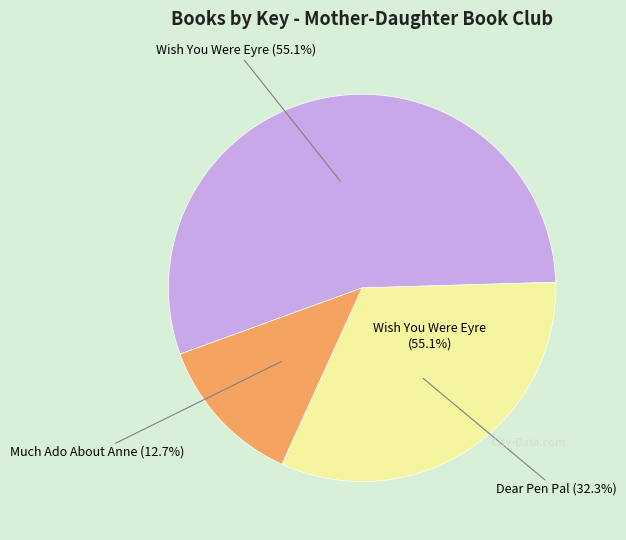

The Wish You Were Eyre slice represents 55% of the pie. True or false?

True